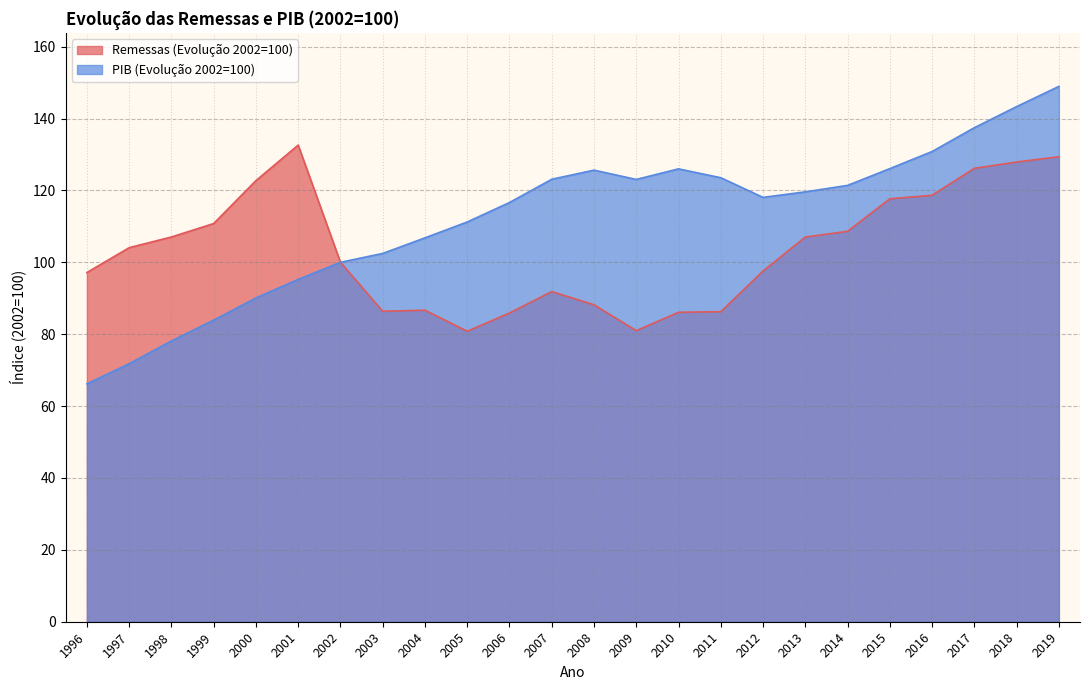

What is the sum of all PIB (Evolução 2002=100) values?

2689.4